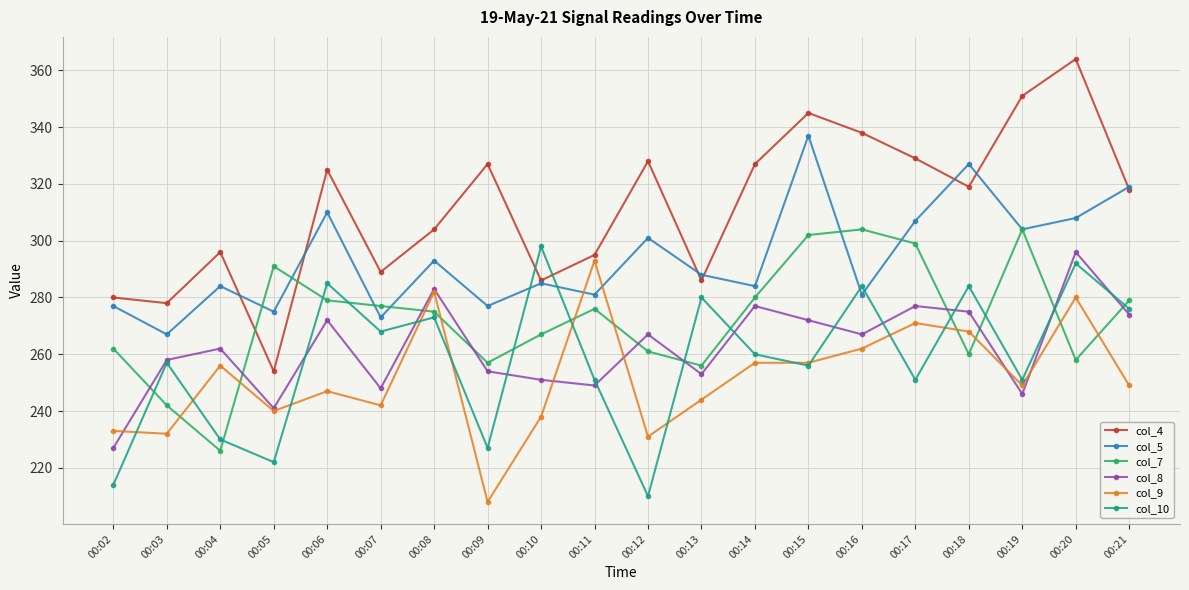

How many distinct data groups are displayed?

6